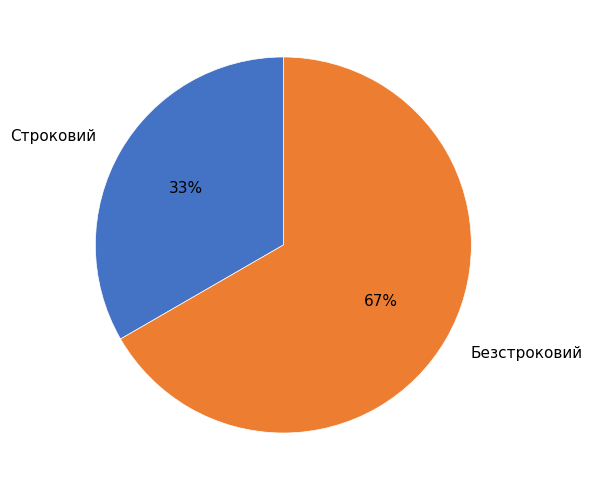

To the nearest percent, what percentage of the pie is Строковий?

33%